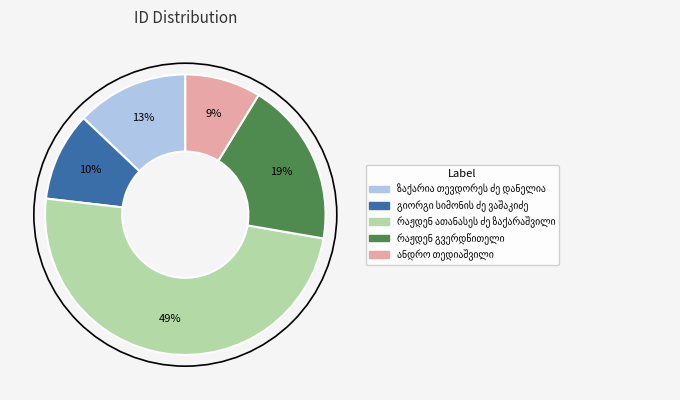

Is there a majority slice in this chart?

No